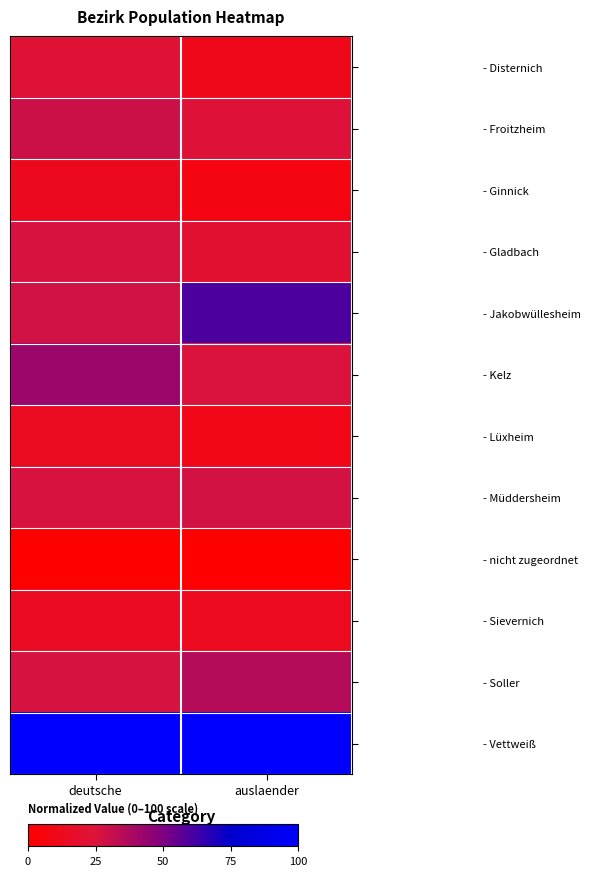

Which series has the largest total across all categories?

- Vettweiß